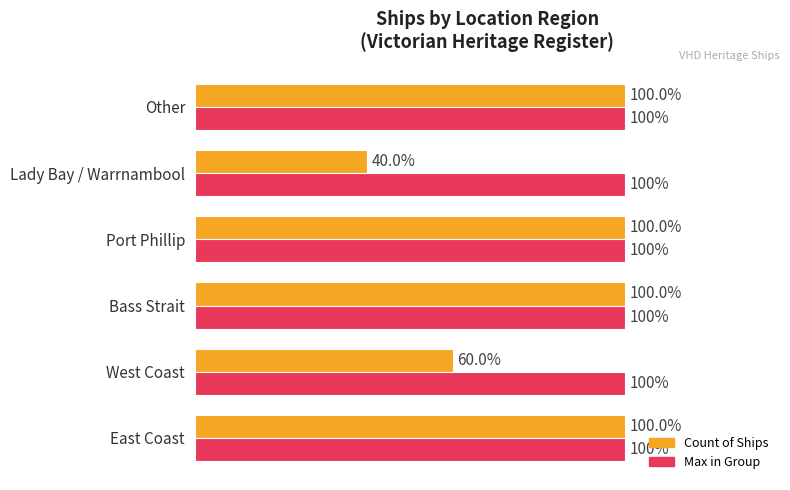

Rank the categories by Count of Ships value from highest to lowest.

East Coast, Bass Strait, Port Phillip, Other, West Coast, Lady Bay / Warrnambool